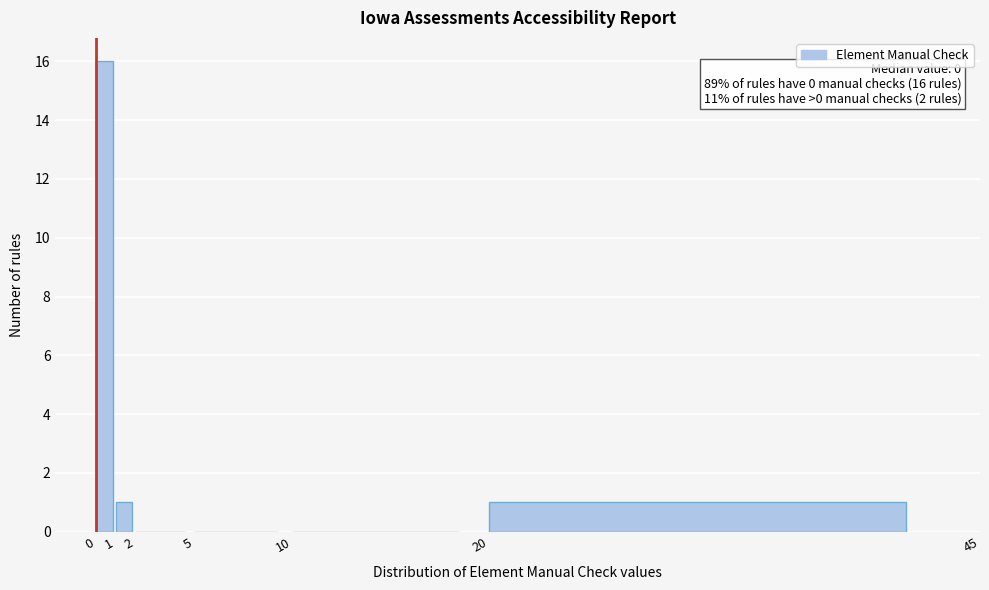

Over which range of the x-axis is the bar tallest?

0 to 1